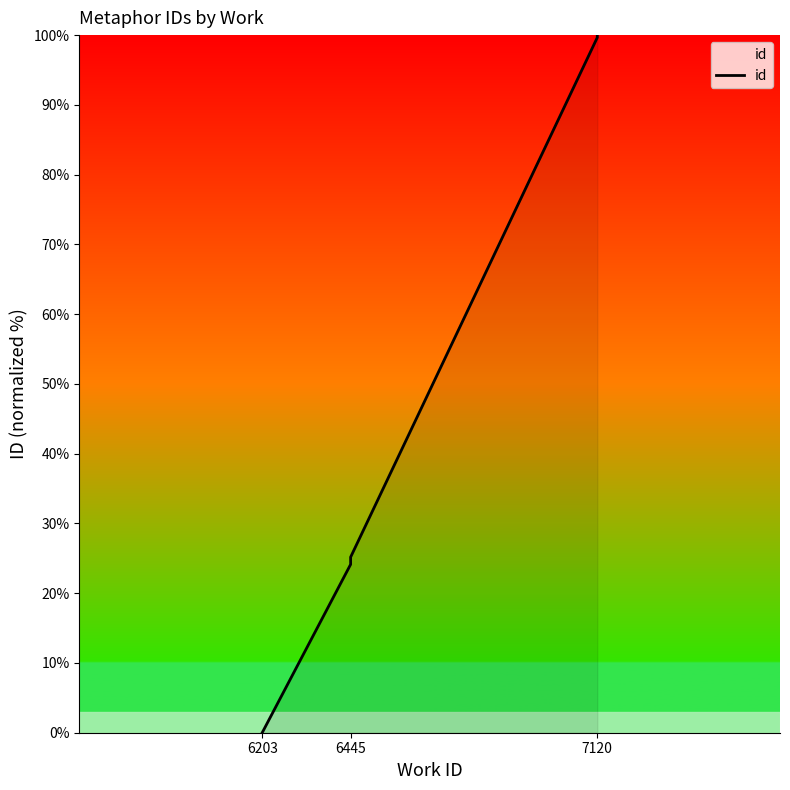

Reading right to left, extract all data points from this chart.

100.0	99.9	99.8	99.7	25.2	24.1	0.0